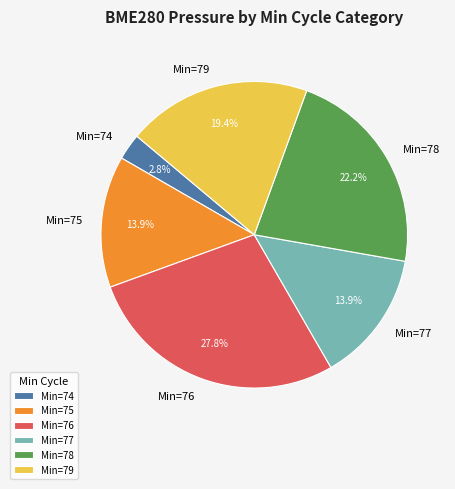

Which category has the smallest portion of the pie?

Min=74